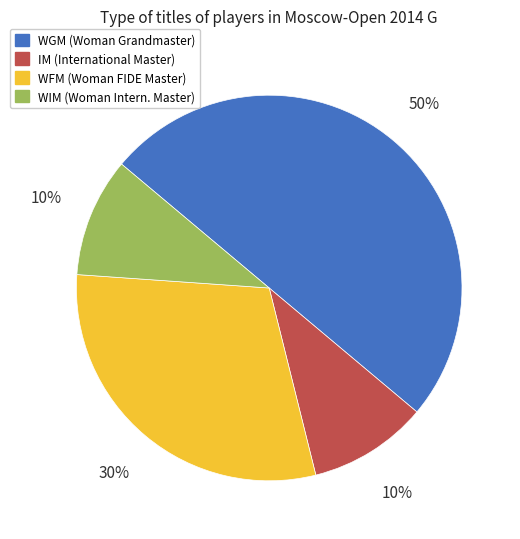

Is it true that WIM is 24% of the pie?

False